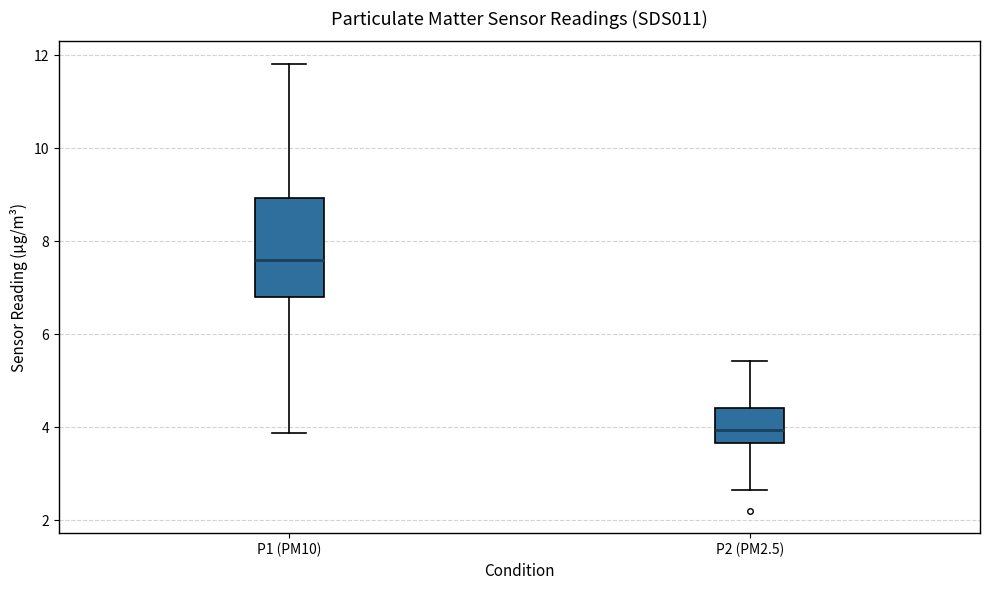

Reading left to right, read every box against the y-axis: the position of its median line, the range the box covers, and the ends of its whiskers. The values are not printed on the chart, so give them approximately, as read against the axis.

P1 (PM10): median 7.6, box 6.8 to 9.0, whiskers 3.8 to 11.8
P2 (PM2.5): median 4.0, box 3.6 to 4.4, whiskers 2.6 to 5.4